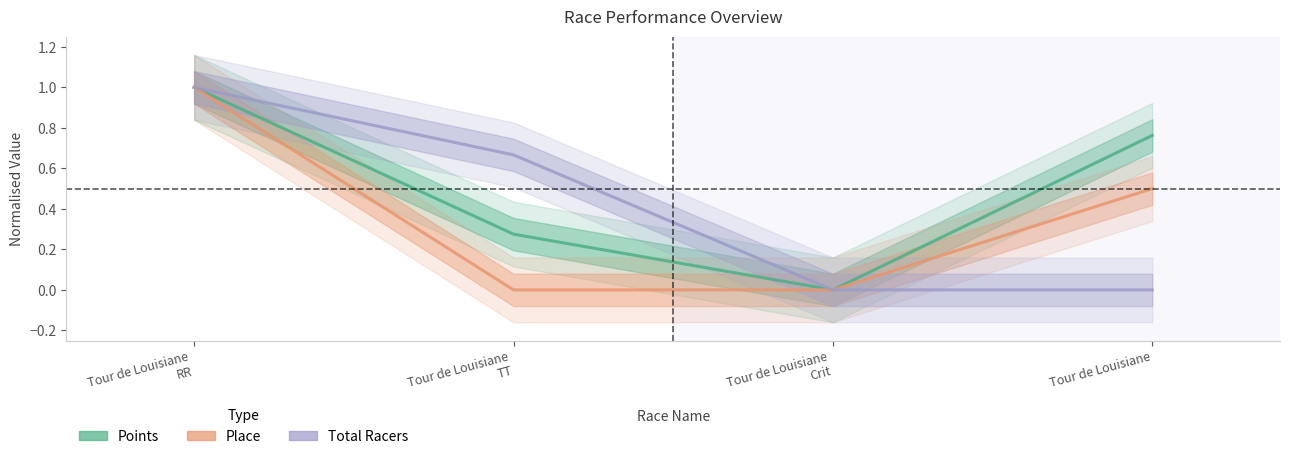

How many lines are shown in the chart?

3